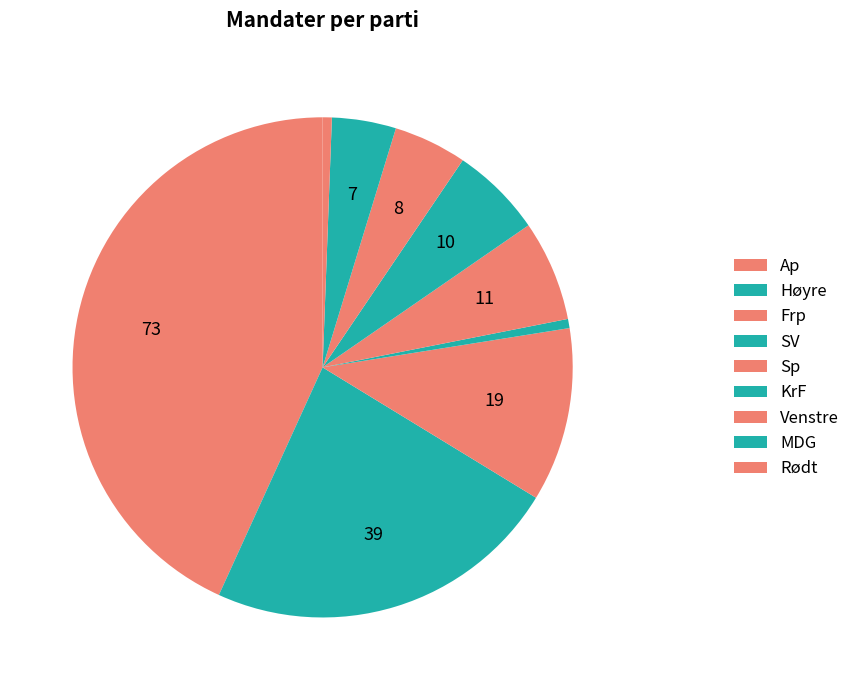

Which slice is the largest?

Ap